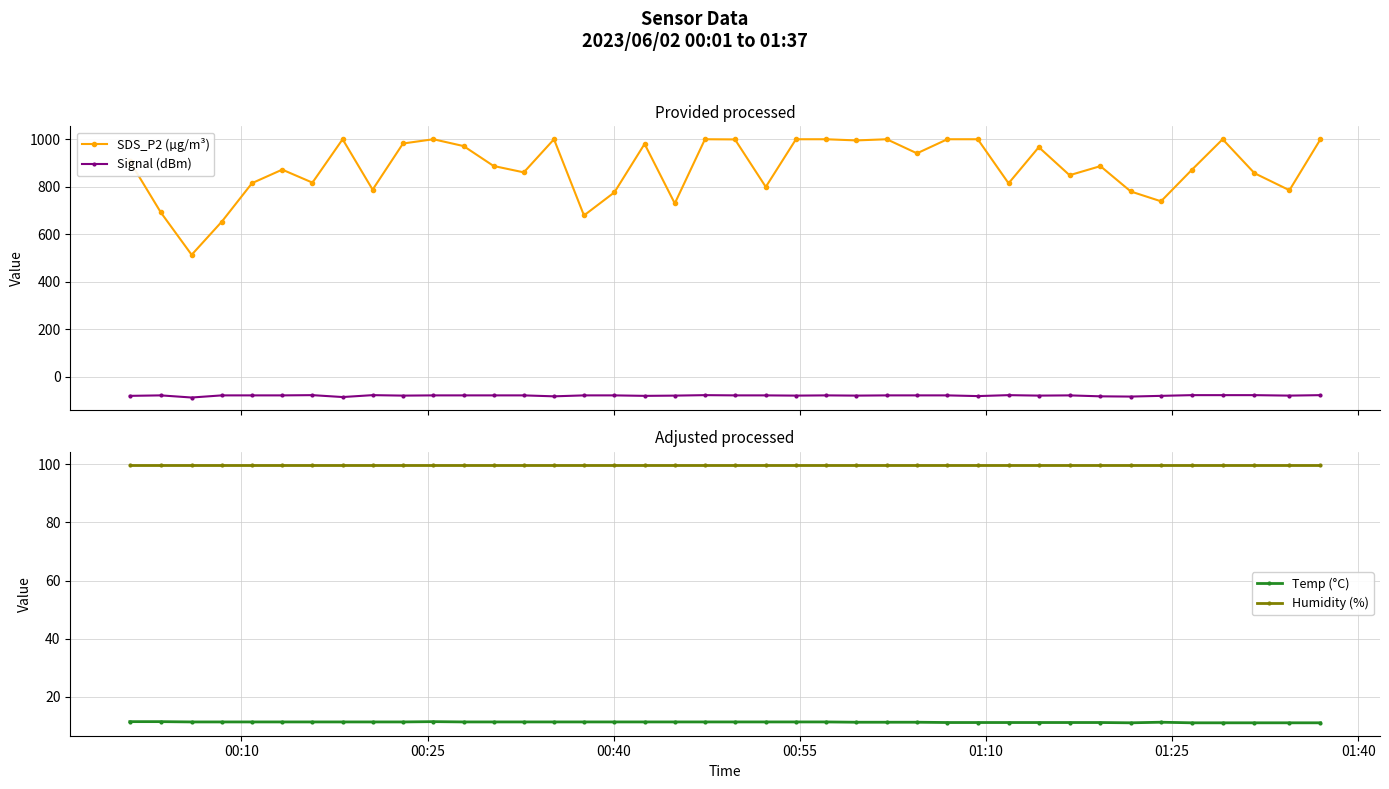

How many interior local peaks does the Signal (dBm) series have?

7